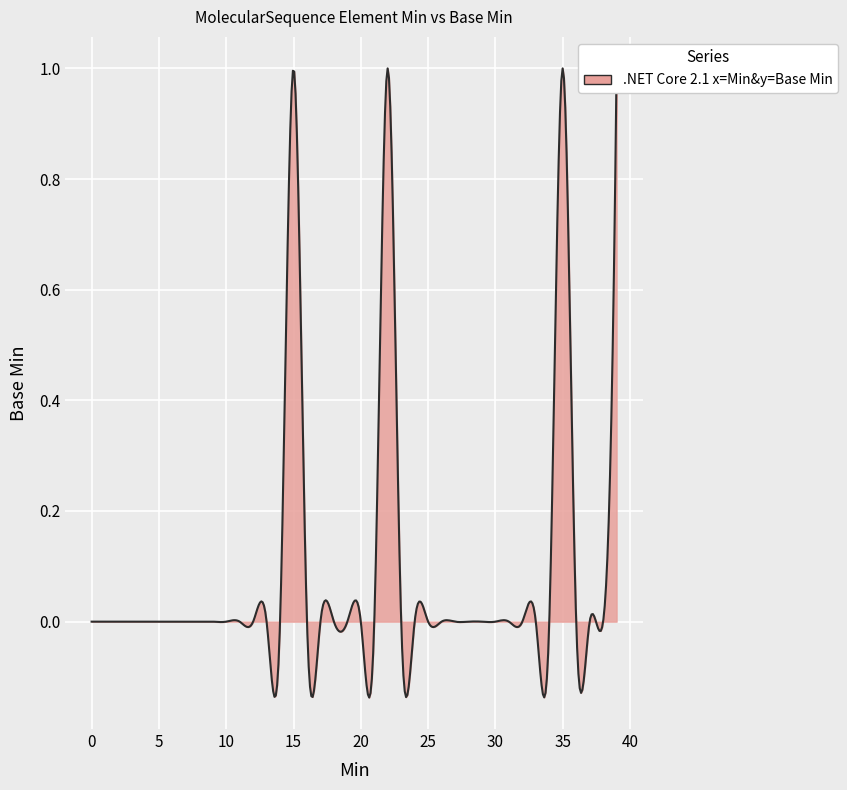

How many positive values are there?

4